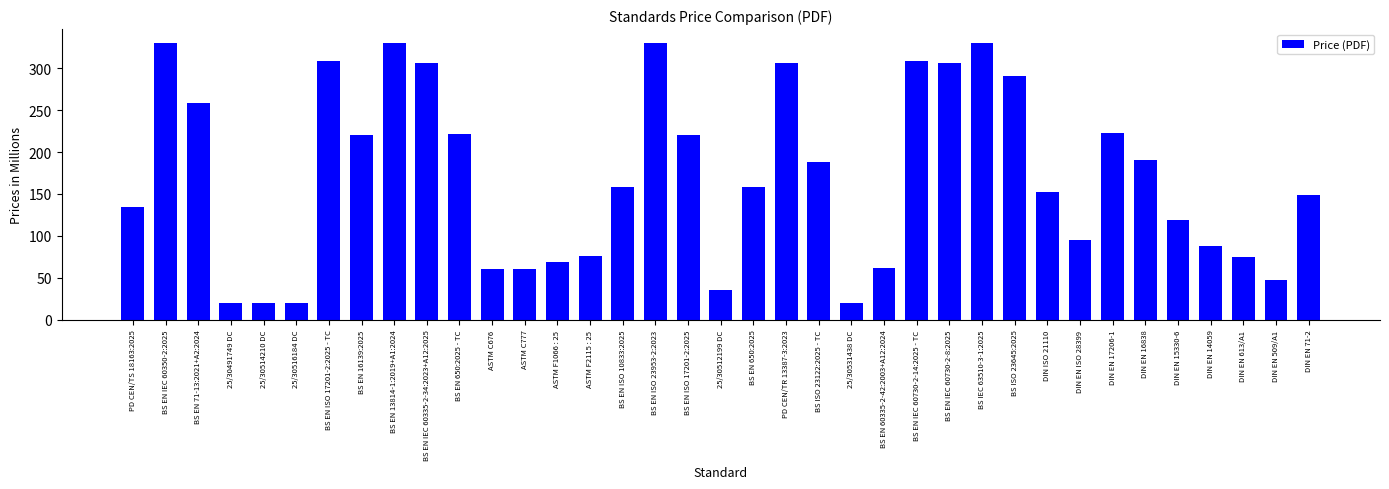

Where does the data first go above 158?

BS EN IEC 60350-2:2025